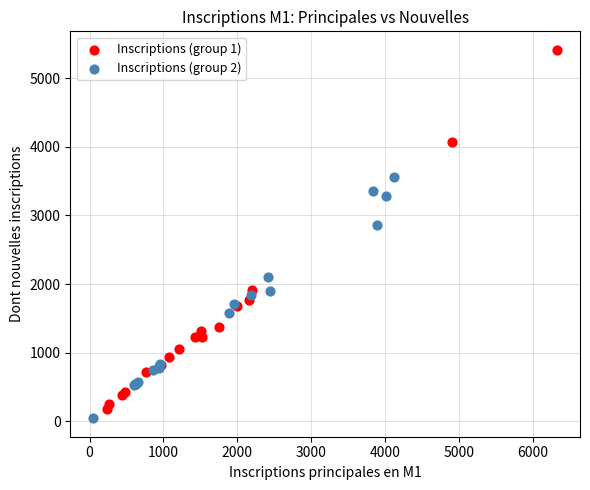

Which series contains the highest Y value?

Inscriptions (group 1)